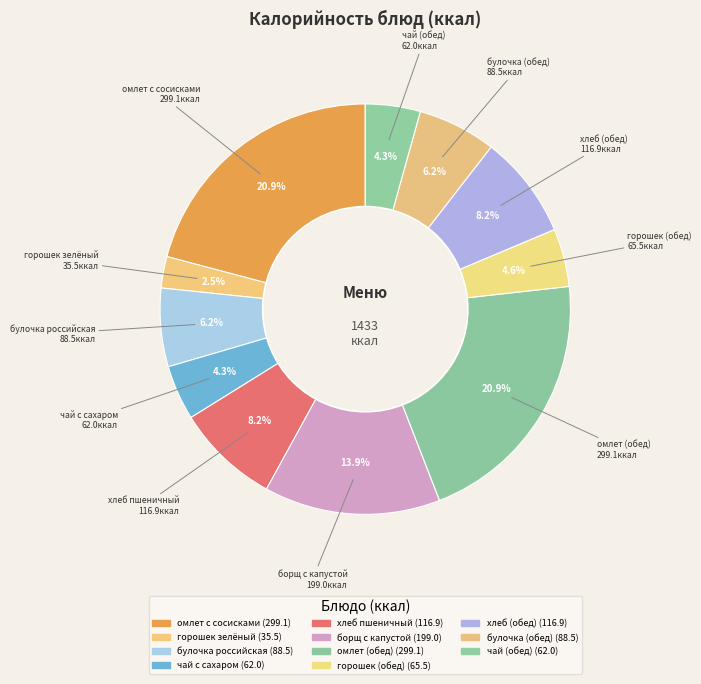

How many slices are in this pie chart?

11